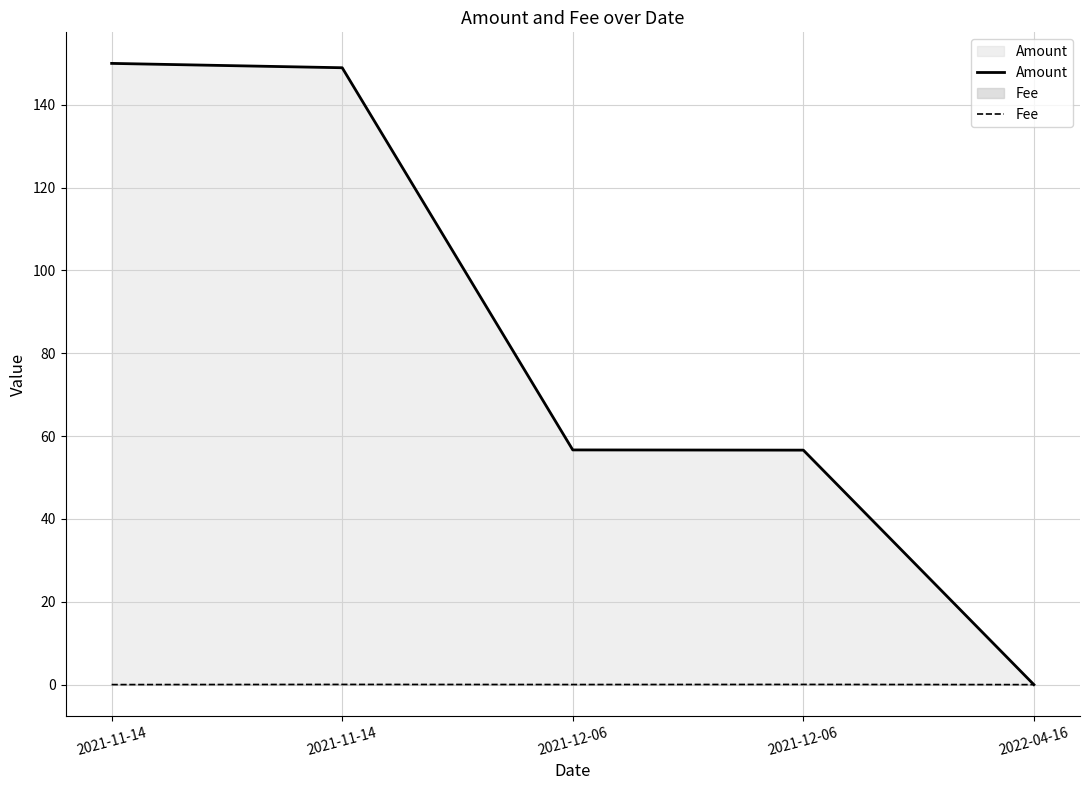

At how many categories does at least one series exceed 76?

2